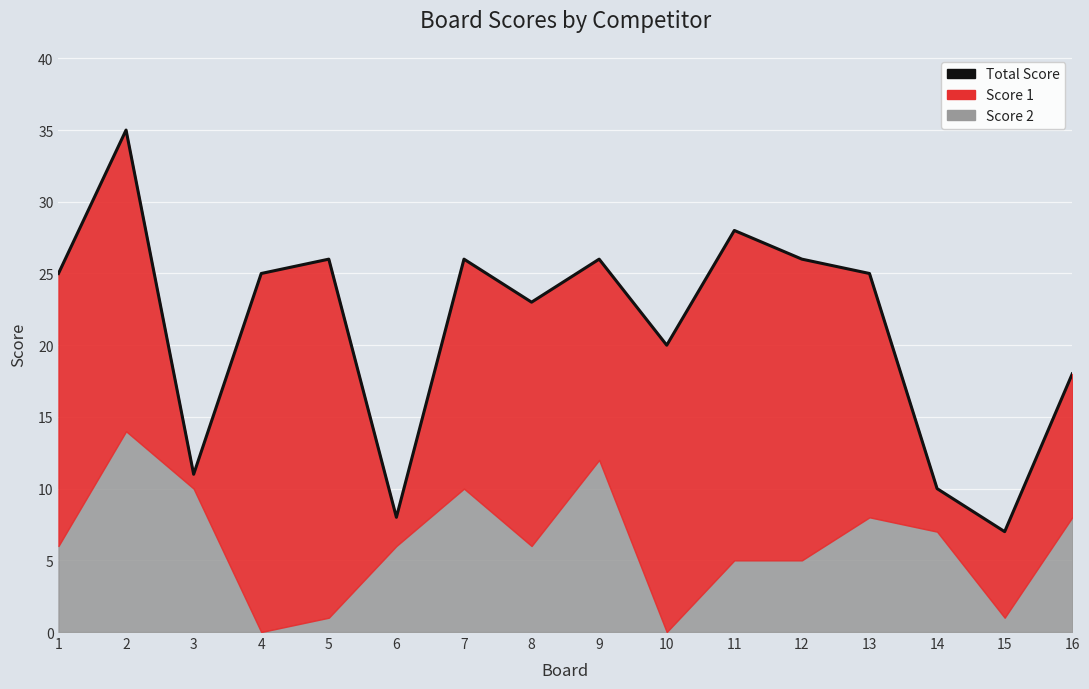

Where is the first local minimum?

3